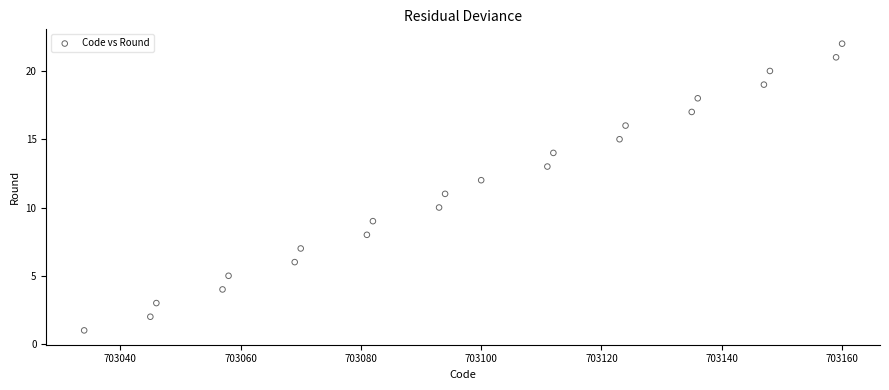

What is the range of X values (max minus min)?

126